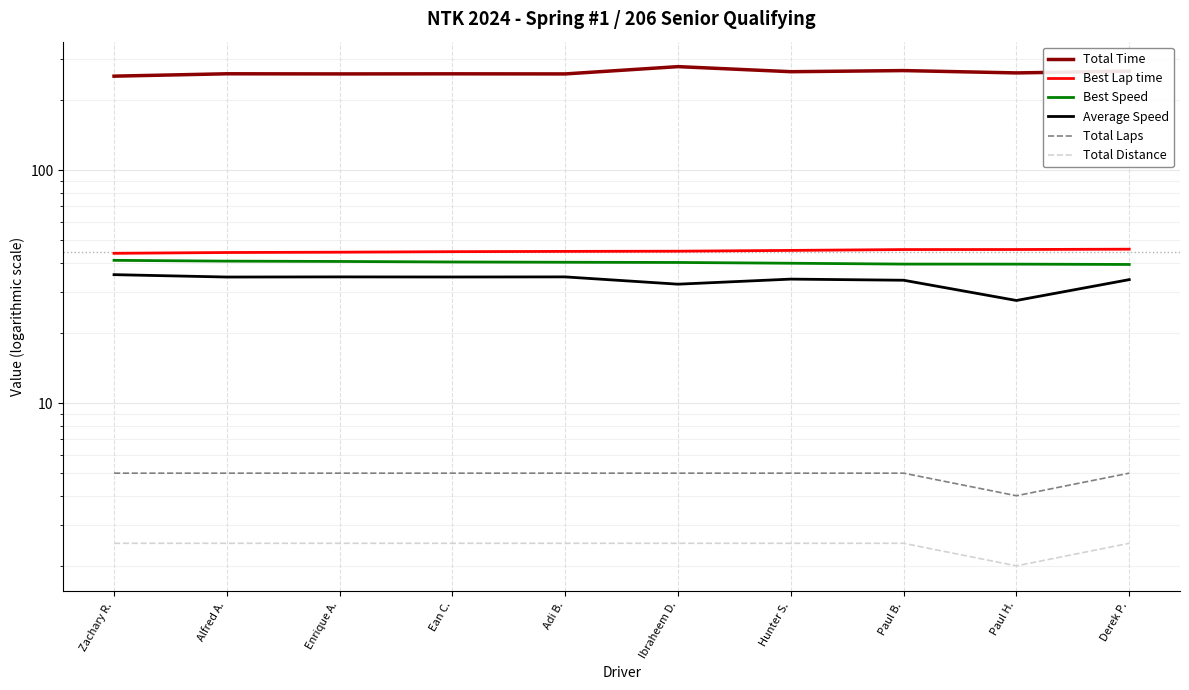

Between Adi B. and Hunter S., which series saw the biggest shift?

Total Time